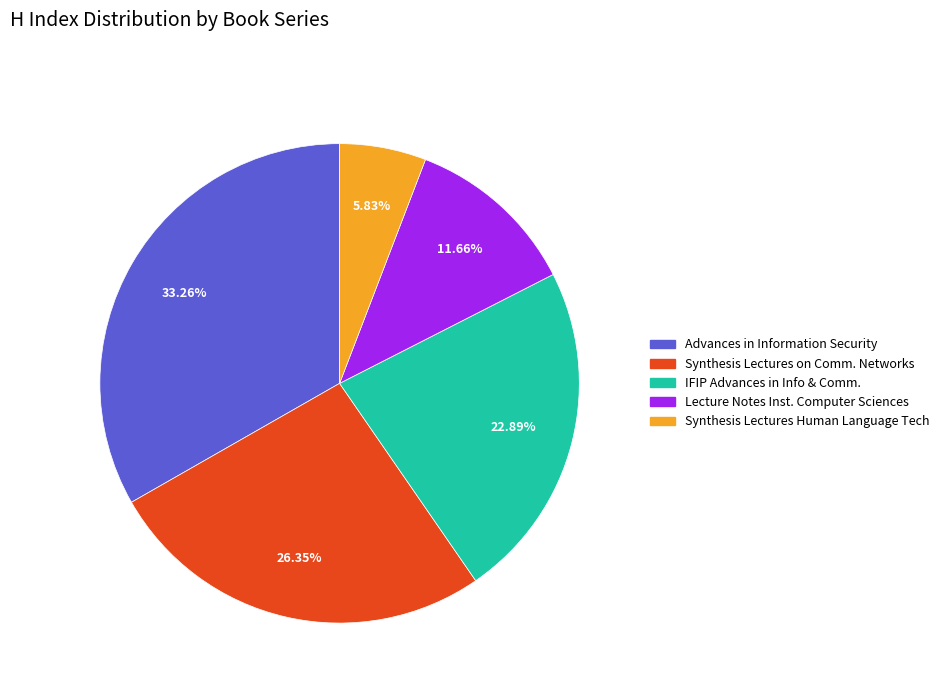

Is there any slice that represents more than half of the pie?

No